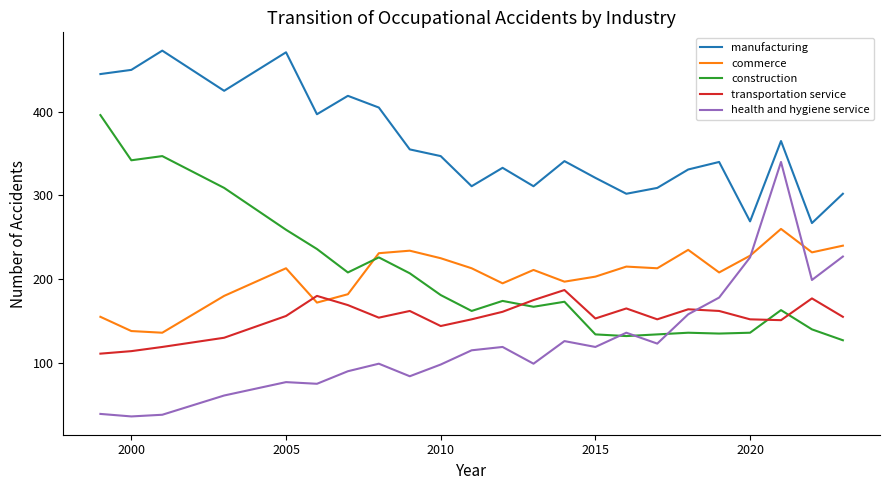

List the series in order of their peak value, highest first.

manufacturing, construction, health and hygiene service, commerce, transportation service